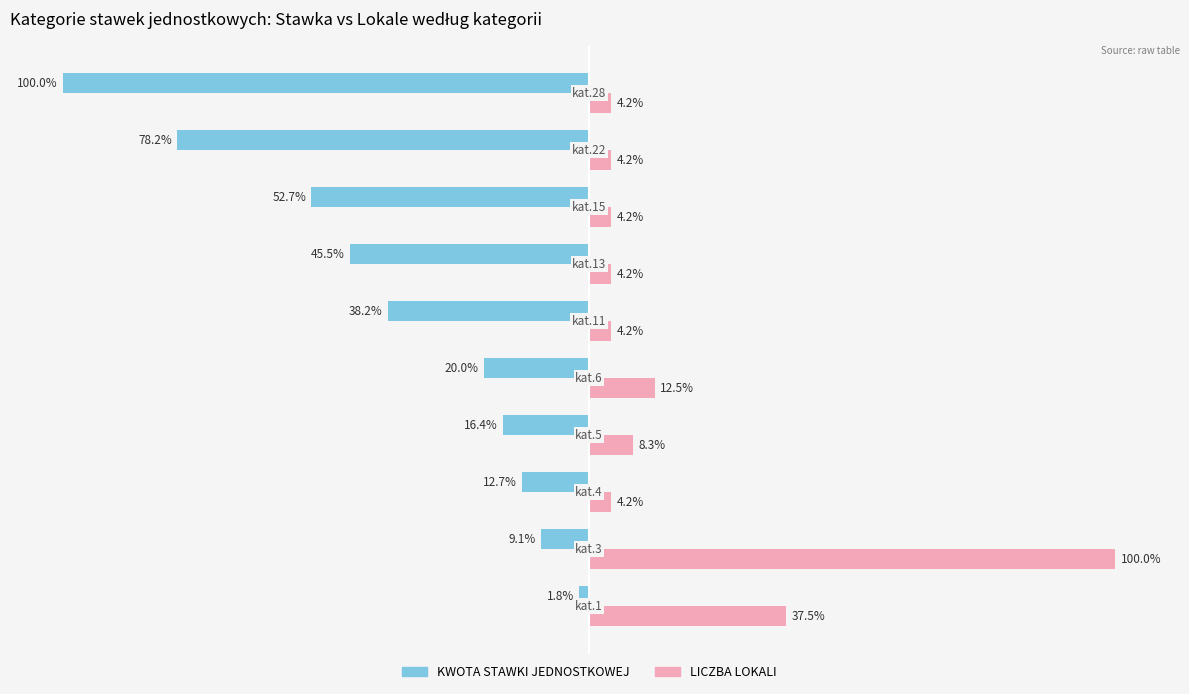

Rank the series by their average value, from lowest to highest.

KWOTA STAWKI JEDNOSTKOWEJ, LICZBA LOKALI